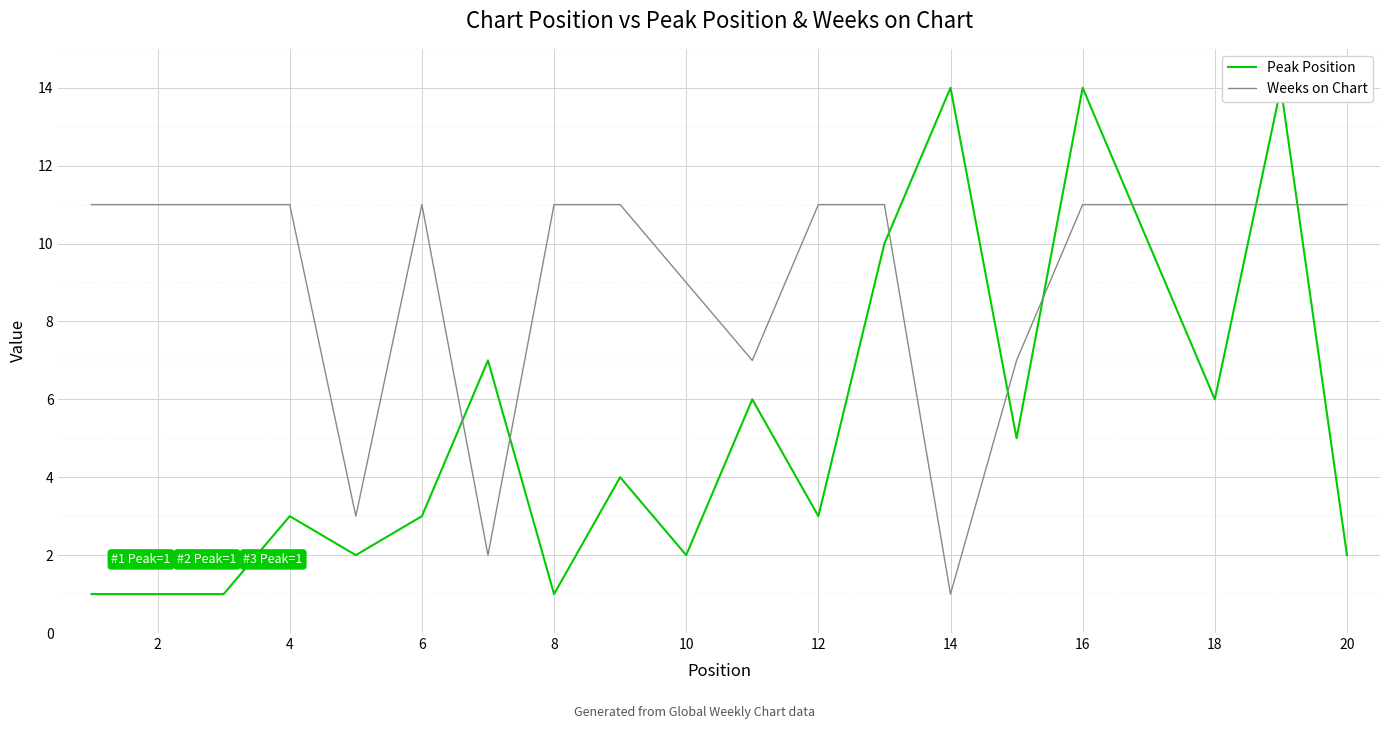

How many intersections are there between Peak Position and Weeks on Chart?

8